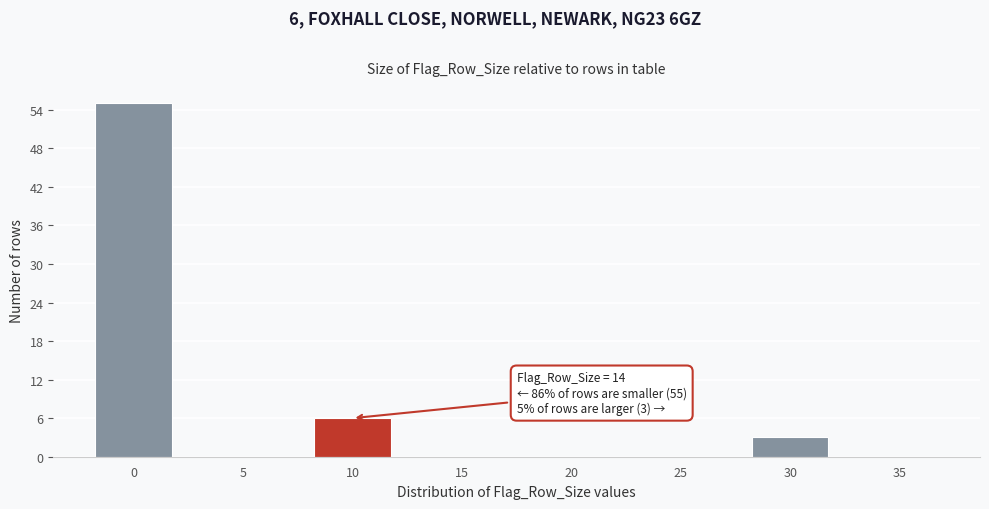

Reading left to right, extract all data points from this chart.

0=55	5=0	10=6	15=0	20=0	25=0	30=3	35=0